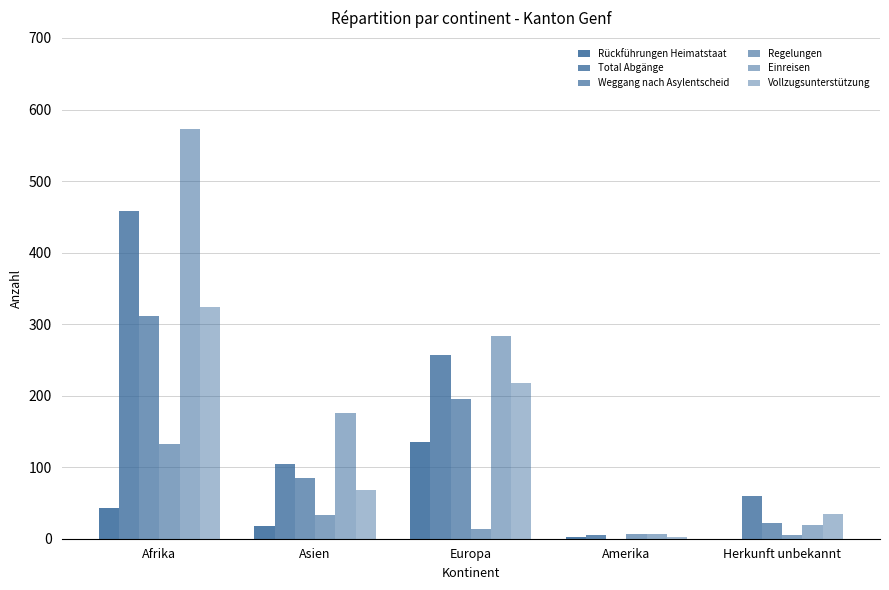

Is the value of Weggang nach Asylentscheid at Herkunft unbekannt greater than the value of Total Abgänge at Europa?

No